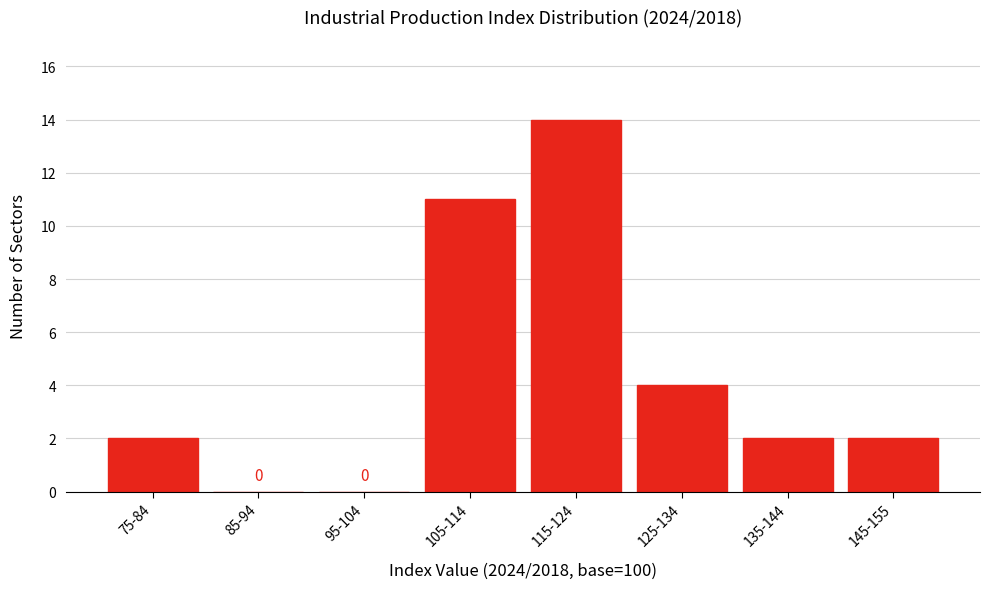

Reading left to right, list all the values displayed in this chart.

75-84=2	85-94=0	95-104=0	105-114=11	115-124=14	125-134=4	135-144=2	145-155=2